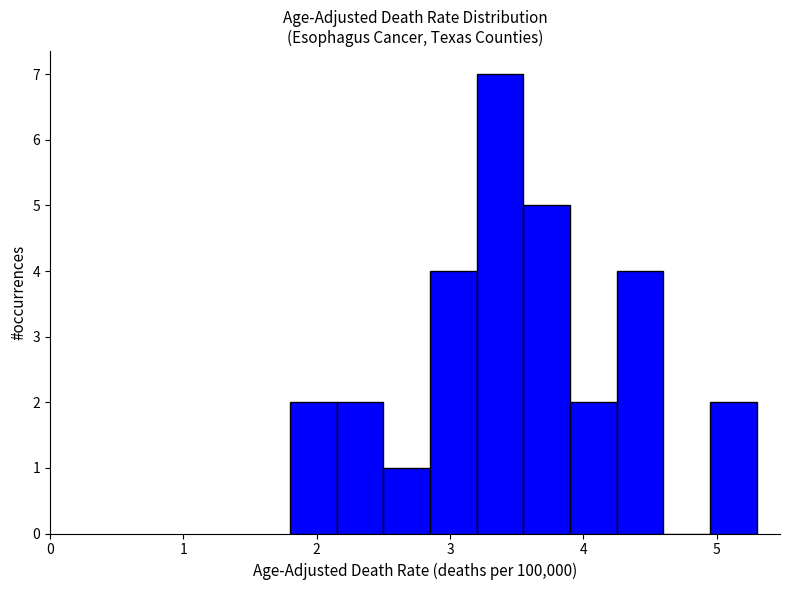

Read against the x-axis, roughly where is the centre of the tallest bar?

3.4